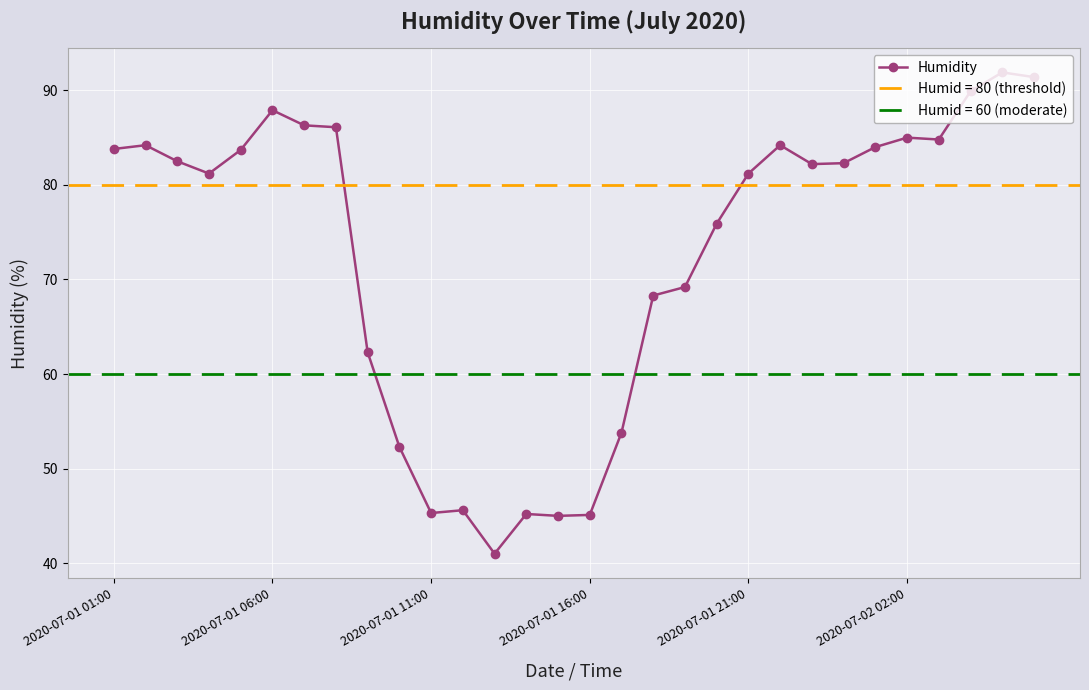

How many values exceed 82?

16